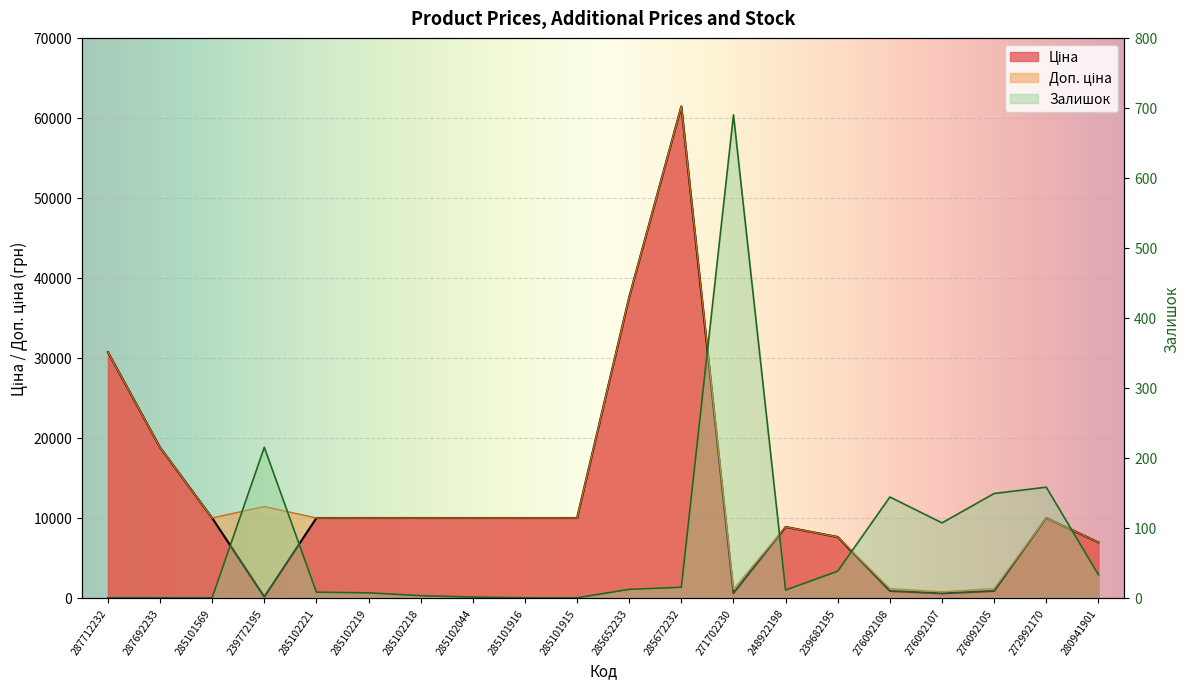

The Ціна series shows 5602.8 at 272992170. True or false?

False